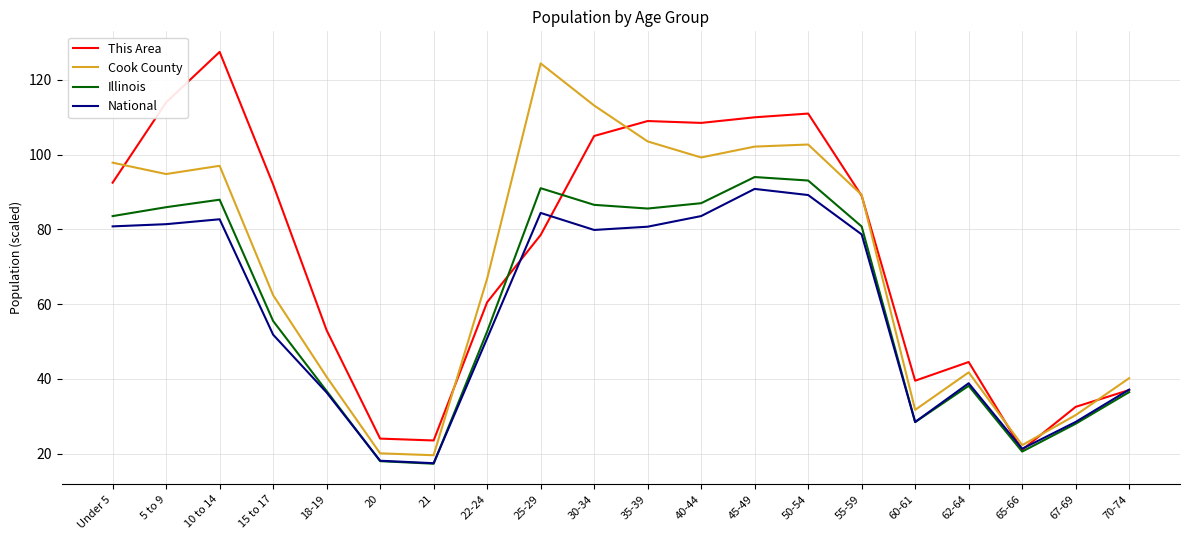

What is the highest value of the Illinois series?

94.0